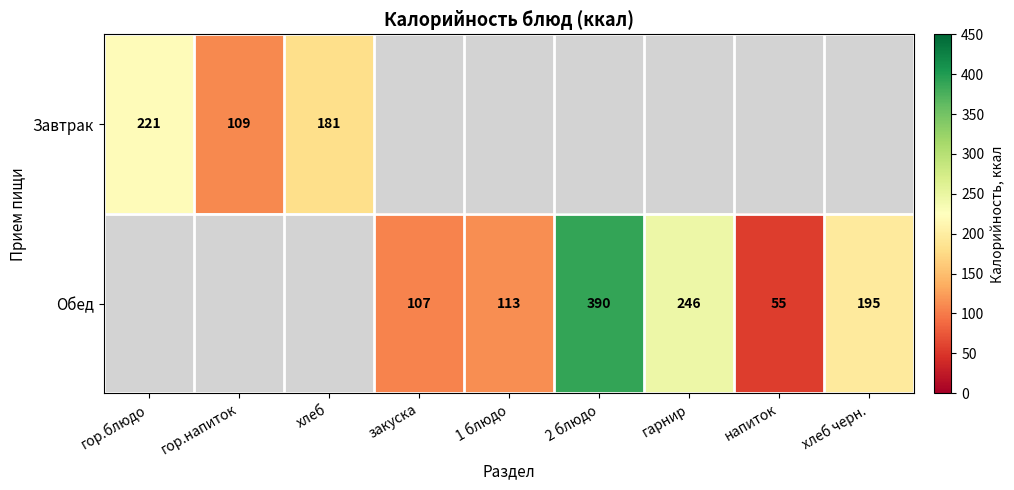

What is the difference between the Обед values at гарнир and 1 блюдо?

133